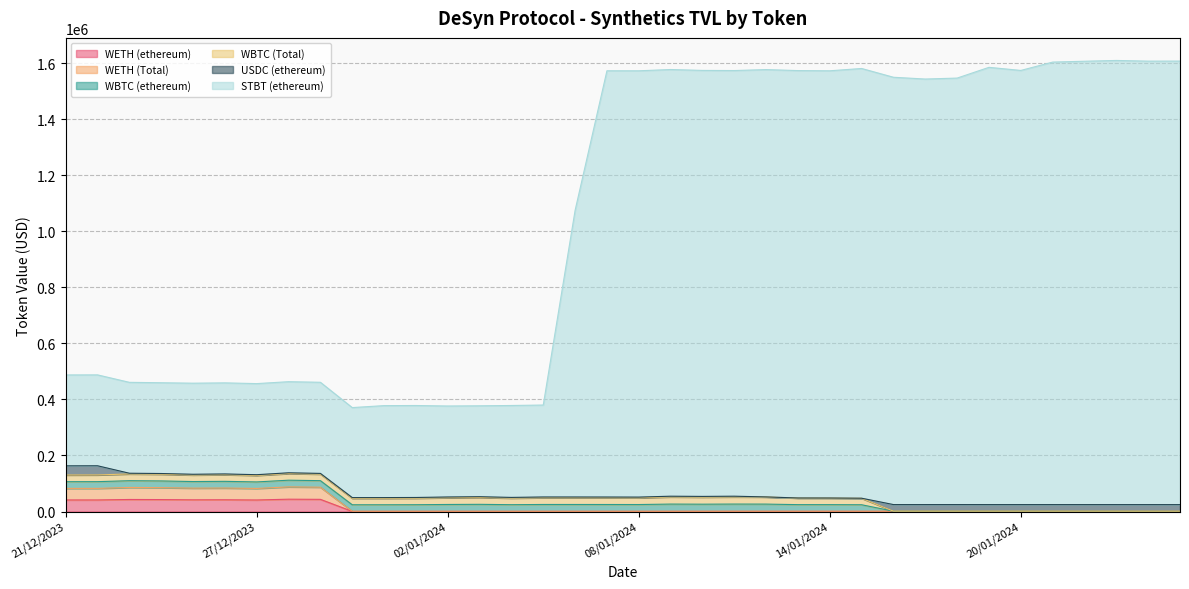

True or false: STBT (ethereum) has a value of 1573579.5 at 07/01/2024.

True